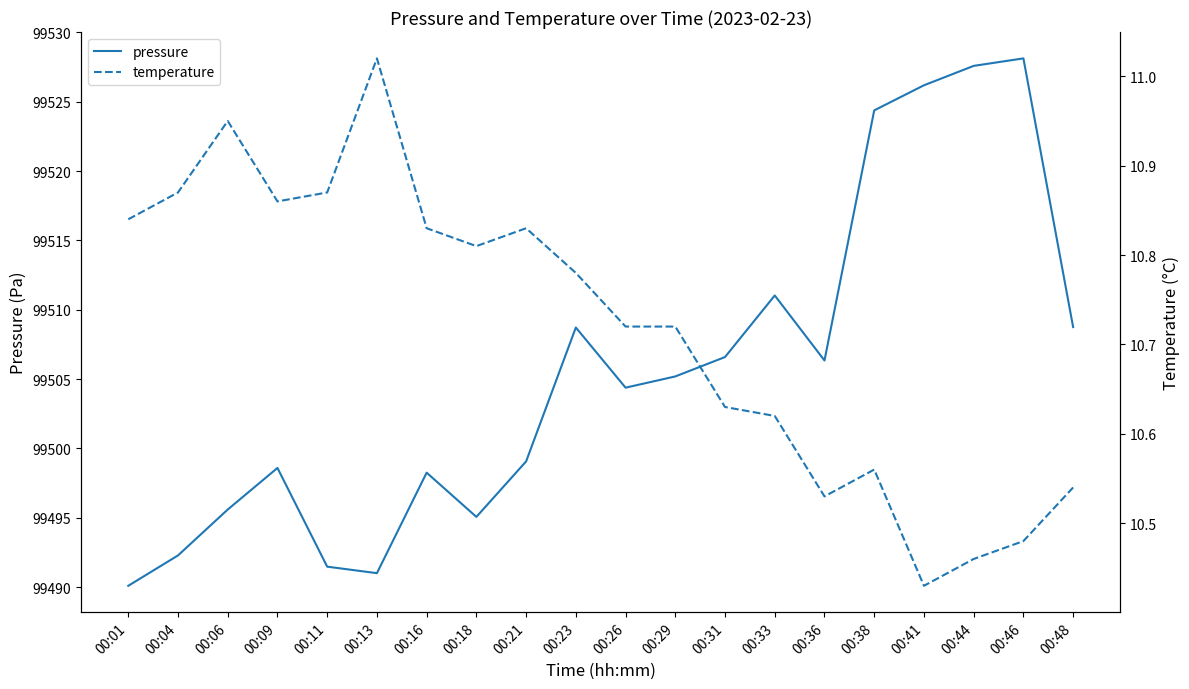

Which series has the largest total across all categories?

pressure